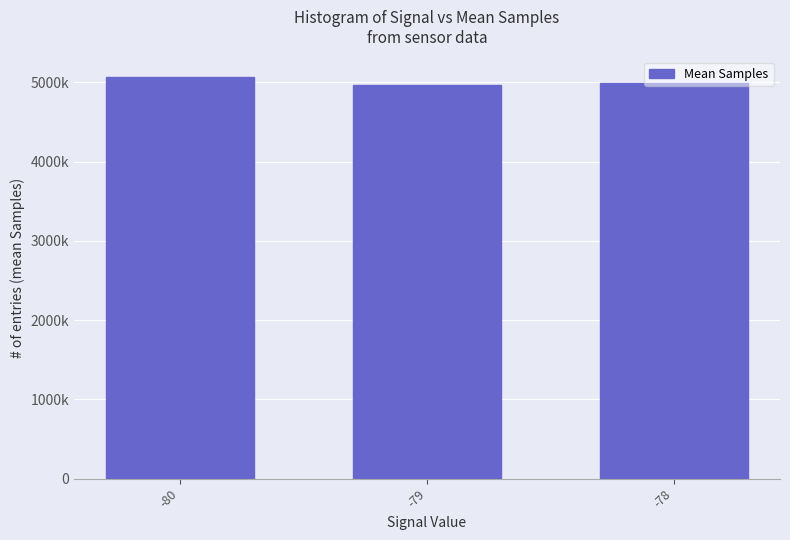

List the labels in order of value, largest first.

-80, -78, -79